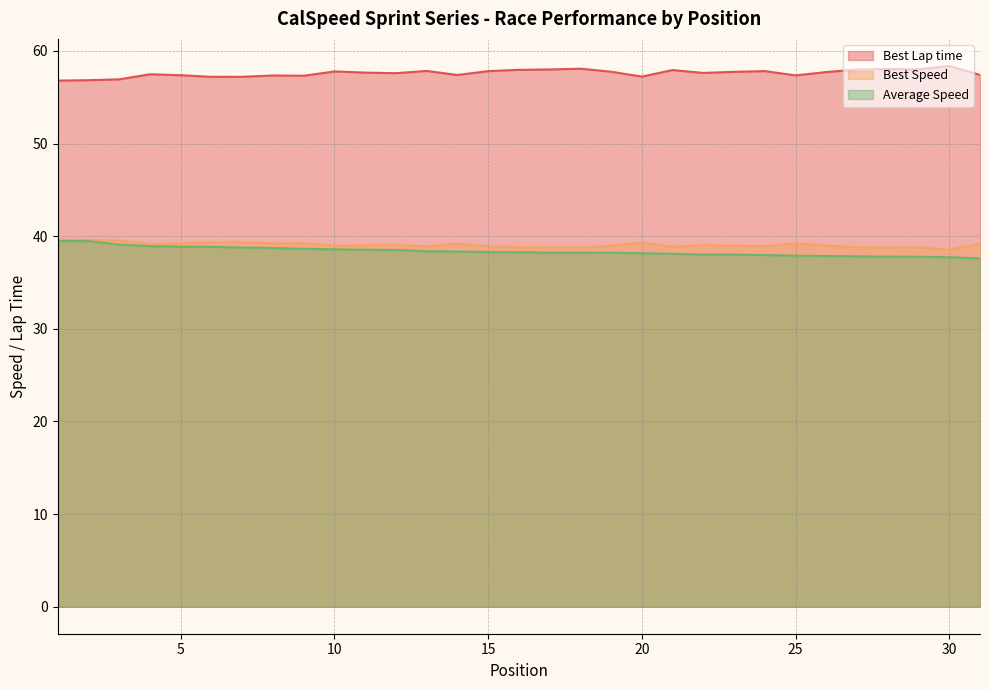

At how many categories does at least one series exceed 50?

31